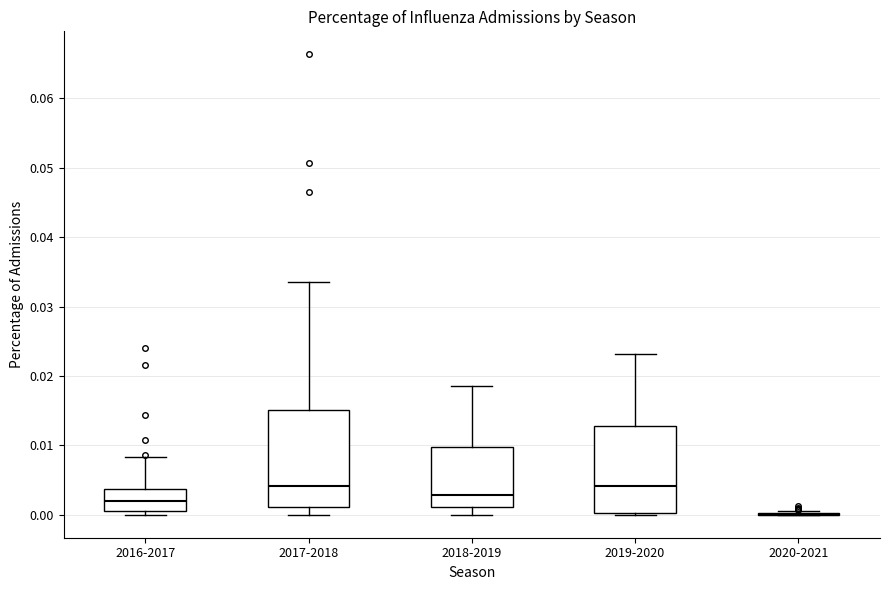

Reading left to right, read every box against the y-axis: the position of its median line, the range the box covers, and the ends of its whiskers. The values are not printed on the chart, so give them approximately, as read against the axis.

2016-2017: median 0.002, box 0.001 to 0.004, whiskers 0.000 to 0.008
2017-2018: median 0.004, box 0.001 to 0.015, whiskers 0.000 to 0.033
2018-2019: median 0.003, box 0.001 to 0.010, whiskers 0.000 to 0.019
2019-2020: median 0.004, box 0.000 to 0.013, whiskers 0.000 (just below the box's lower edge) to 0.023
2020-2021: box collapsed to a line at 0.000, whiskers 0.000 to 0.001